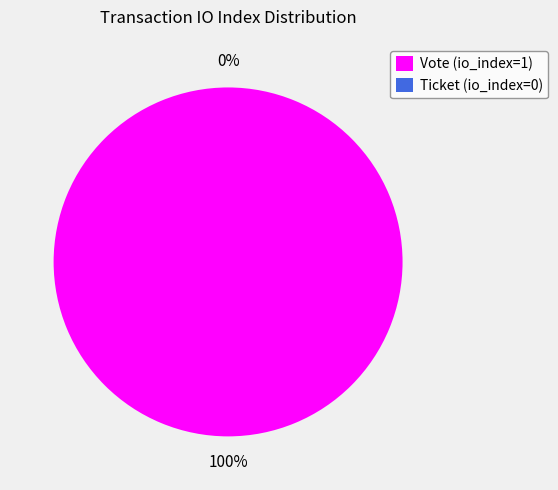

Rank the categories by value from highest to lowest.

Vote (io_index=1), Ticket (io_index=0)